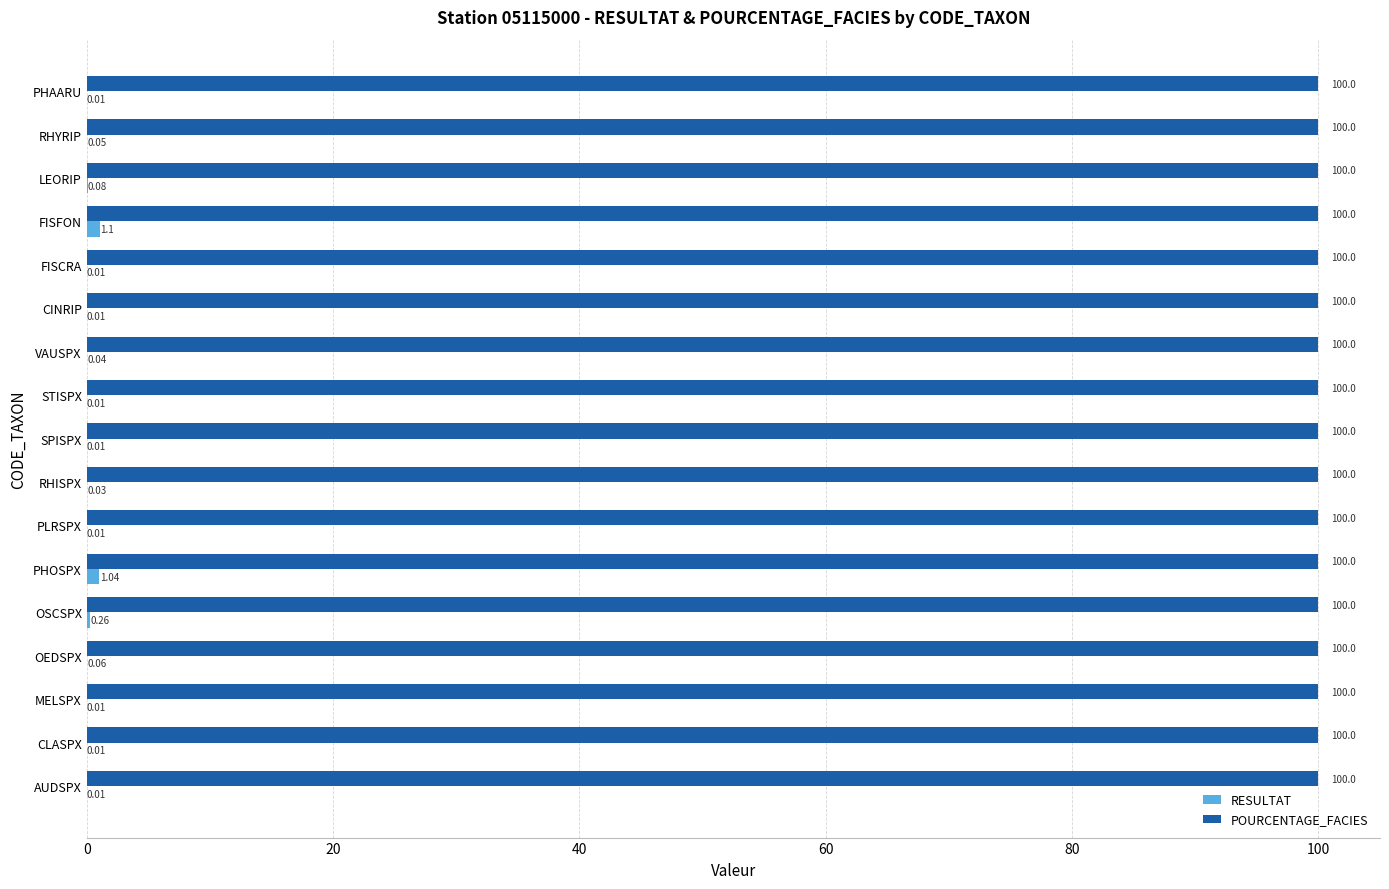

Between MELSPX and RHISPX, which series saw the biggest shift?

RESULTAT